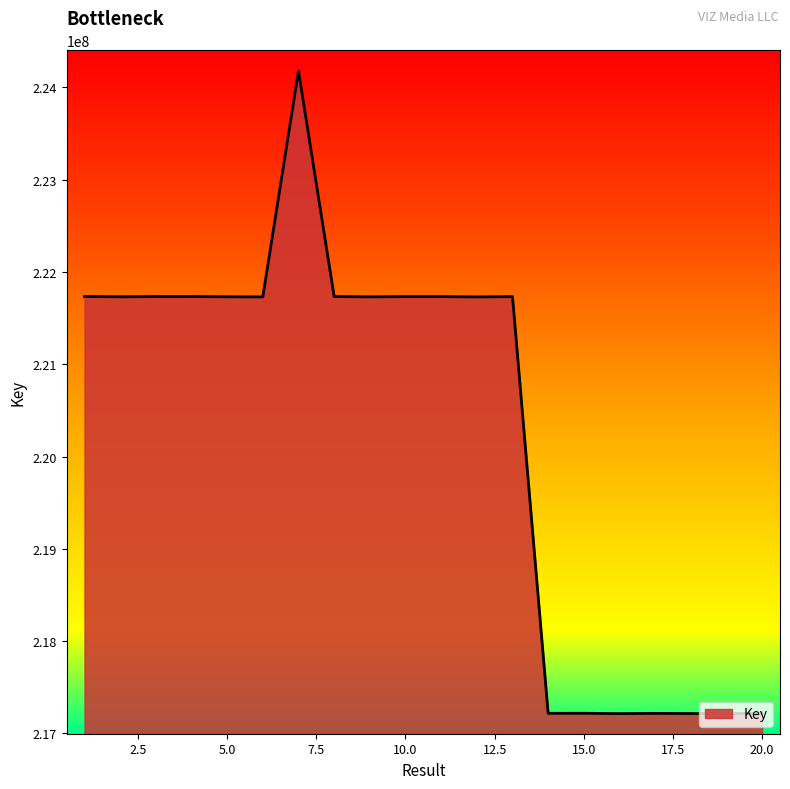

What is the smallest value displayed?

217214735